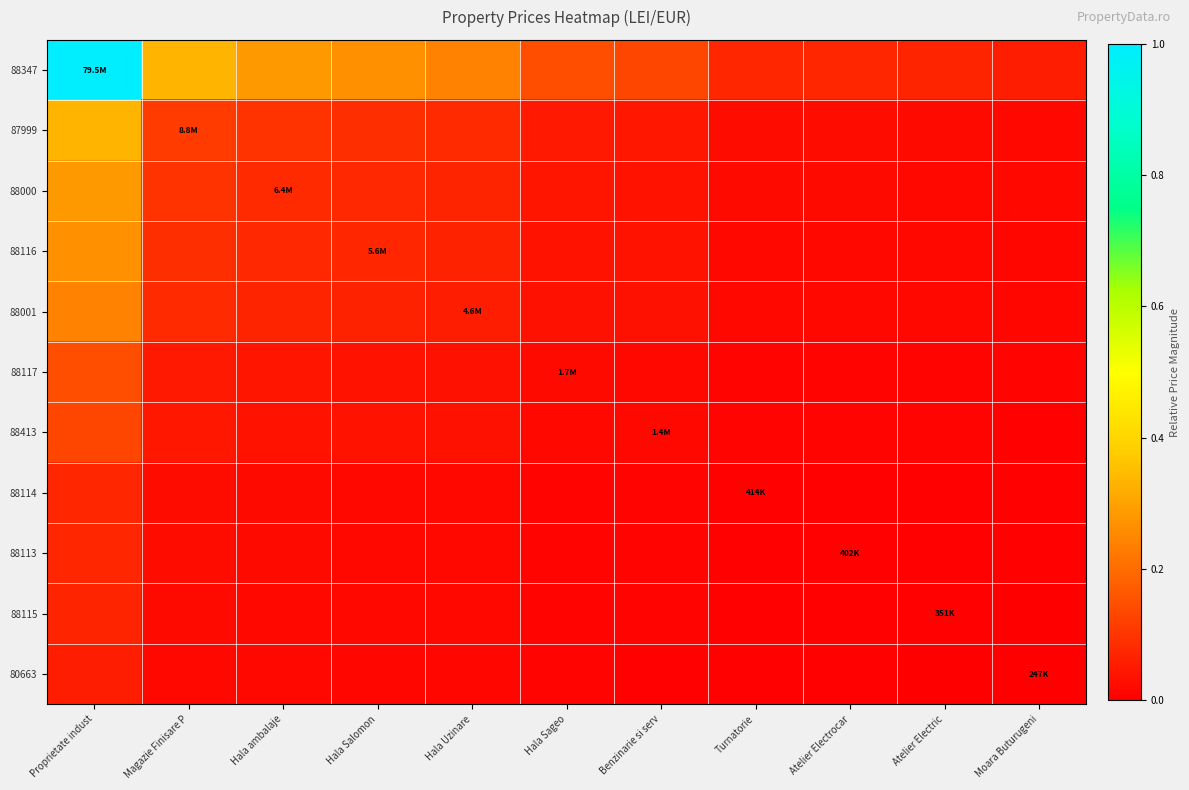

Reading left to right, list all the values displayed in this chart.

88347: Proprietate indust=1.0	Magazie Finisare P=0.3	Hala ambalaje=0.3	Hala Salomon=0.3	Hala Uzinare=0.2	Hala Sageo=0.1	Benzinarie si serv=0.1	Turnatorie=0.1	Atelier Electrocar=0.1	Atelier Electric=0.1	Moara Buturugeni=0.1
87999: Proprietate indust=0.3	Magazie Finisare P=0.1	Hala ambalaje=0.1	Hala Salomon=0.1	Hala Uzinare=0.1	Hala Sageo=0.0	Benzinarie si serv=0.0	Turnatorie=0.0	Atelier Electrocar=0.0	Atelier Electric=0.0	Moara Buturugeni=0.0
88000: Proprietate indust=0.3	Magazie Finisare P=0.1	Hala ambalaje=0.1	Hala Salomon=0.1	Hala Uzinare=0.1	Hala Sageo=0.0	Benzinarie si serv=0.0	Turnatorie=0.0	Atelier Electrocar=0.0	Atelier Electric=0.0	Moara Buturugeni=0.0
88116: Proprietate indust=0.3	Magazie Finisare P=0.1	Hala ambalaje=0.1	Hala Salomon=0.1	Hala Uzinare=0.1	Hala Sageo=0.0	Benzinarie si serv=0.0	Turnatorie=0.0	Atelier Electrocar=0.0	Atelier Electric=0.0	Moara Buturugeni=0.0
88001: Proprietate indust=0.2	Magazie Finisare P=0.1	Hala ambalaje=0.1	Hala Salomon=0.1	Hala Uzinare=0.1	Hala Sageo=0.0	Benzinarie si serv=0.0	Turnatorie=0.0	Atelier Electrocar=0.0	Atelier Electric=0.0	Moara Buturugeni=0.0
88117: Proprietate indust=0.1	Magazie Finisare P=0.0	Hala ambalaje=0.0	Hala Salomon=0.0	Hala Uzinare=0.0	Hala Sageo=0.0	Benzinarie si serv=0.0	Turnatorie=0.0	Atelier Electrocar=0.0	Atelier Electric=0.0	Moara Buturugeni=0.0
88413: Proprietate indust=0.1	Magazie Finisare P=0.0	Hala ambalaje=0.0	Hala Salomon=0.0	Hala Uzinare=0.0	Hala Sageo=0.0	Benzinarie si serv=0.0	Turnatorie=0.0	Atelier Electrocar=0.0	Atelier Electric=0.0	Moara Buturugeni=0.0
88114: Proprietate indust=0.1	Magazie Finisare P=0.0	Hala ambalaje=0.0	Hala Salomon=0.0	Hala Uzinare=0.0	Hala Sageo=0.0	Benzinarie si serv=0.0	Turnatorie=0.0	Atelier Electrocar=0.0	Atelier Electric=0.0	Moara Buturugeni=0.0
88113: Proprietate indust=0.1	Magazie Finisare P=0.0	Hala ambalaje=0.0	Hala Salomon=0.0	Hala Uzinare=0.0	Hala Sageo=0.0	Benzinarie si serv=0.0	Turnatorie=0.0	Atelier Electrocar=0.0	Atelier Electric=0.0	Moara Buturugeni=0.0
88115: Proprietate indust=0.1	Magazie Finisare P=0.0	Hala ambalaje=0.0	Hala Salomon=0.0	Hala Uzinare=0.0	Hala Sageo=0.0	Benzinarie si serv=0.0	Turnatorie=0.0	Atelier Electrocar=0.0	Atelier Electric=0.0	Moara Buturugeni=0.0
80663: Proprietate indust=0.1	Magazie Finisare P=0.0	Hala ambalaje=0.0	Hala Salomon=0.0	Hala Uzinare=0.0	Hala Sageo=0.0	Benzinarie si serv=0.0	Turnatorie=0.0	Atelier Electrocar=0.0	Atelier Electric=0.0	Moara Buturugeni=0.0